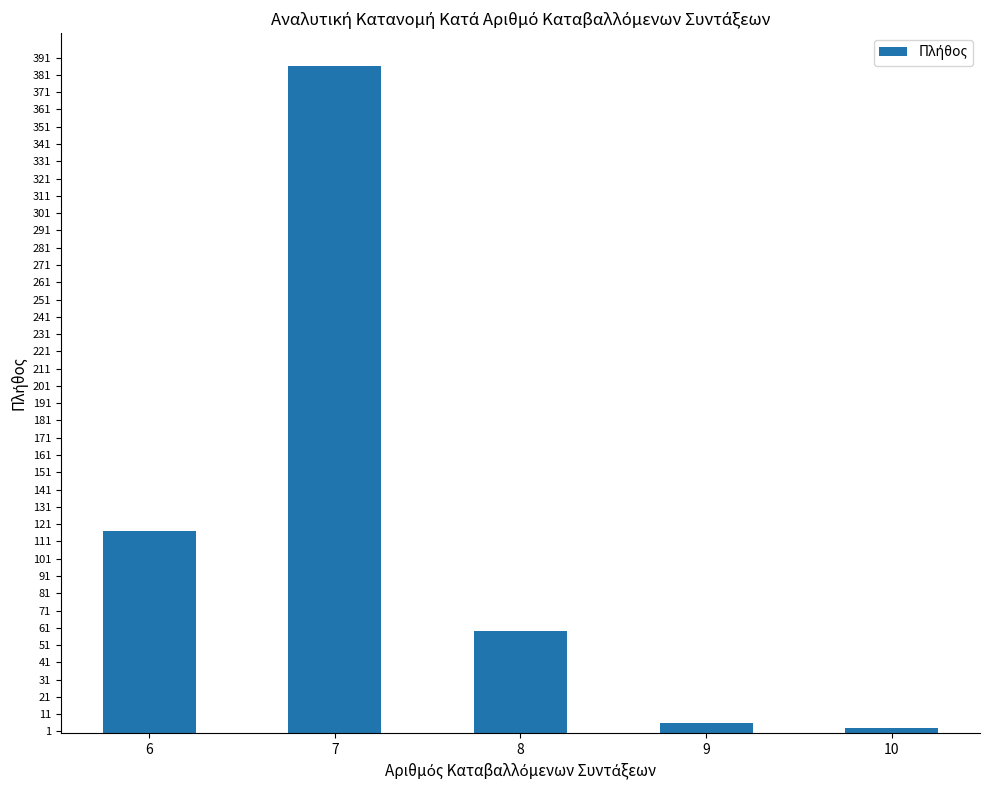

Count the number of data series in this chart.

1